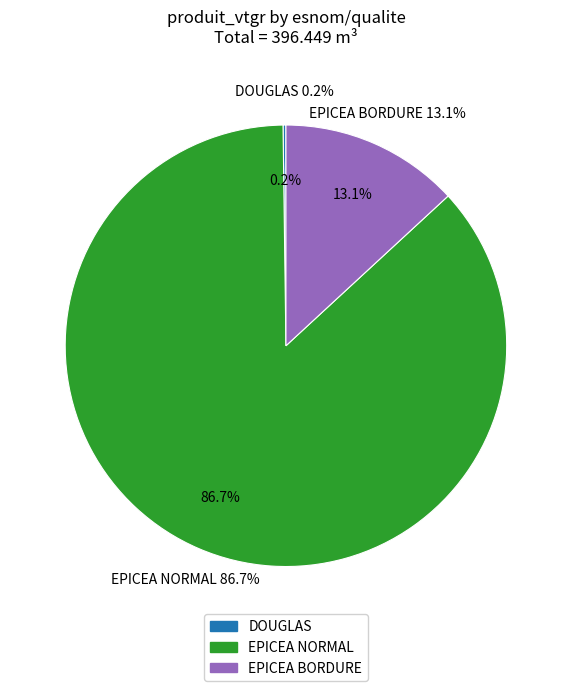

Which slice is the smallest?

DOUGLAS